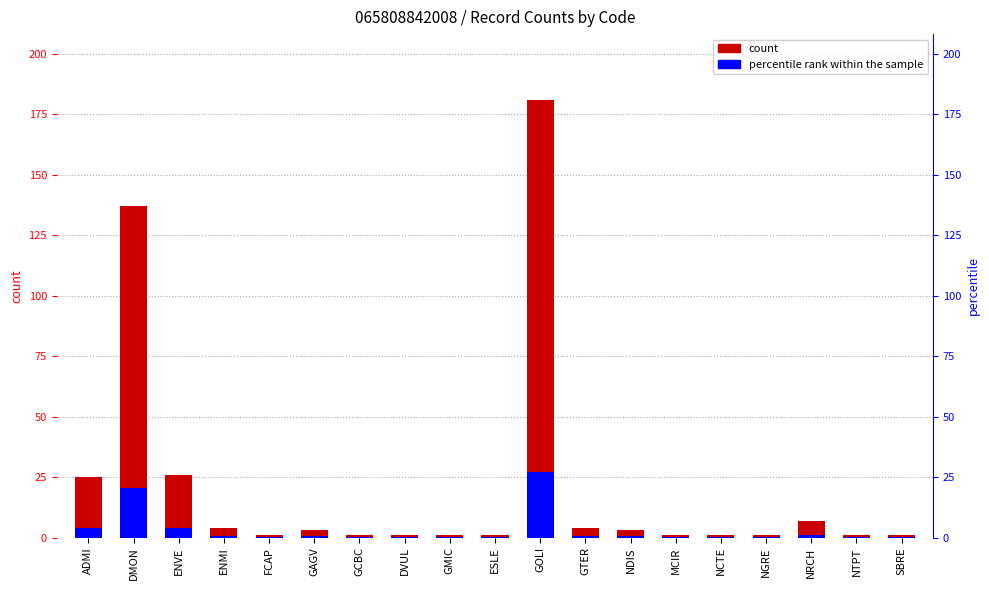

List the series in order of their peak value, lowest first.

percentile rank within the sample, count